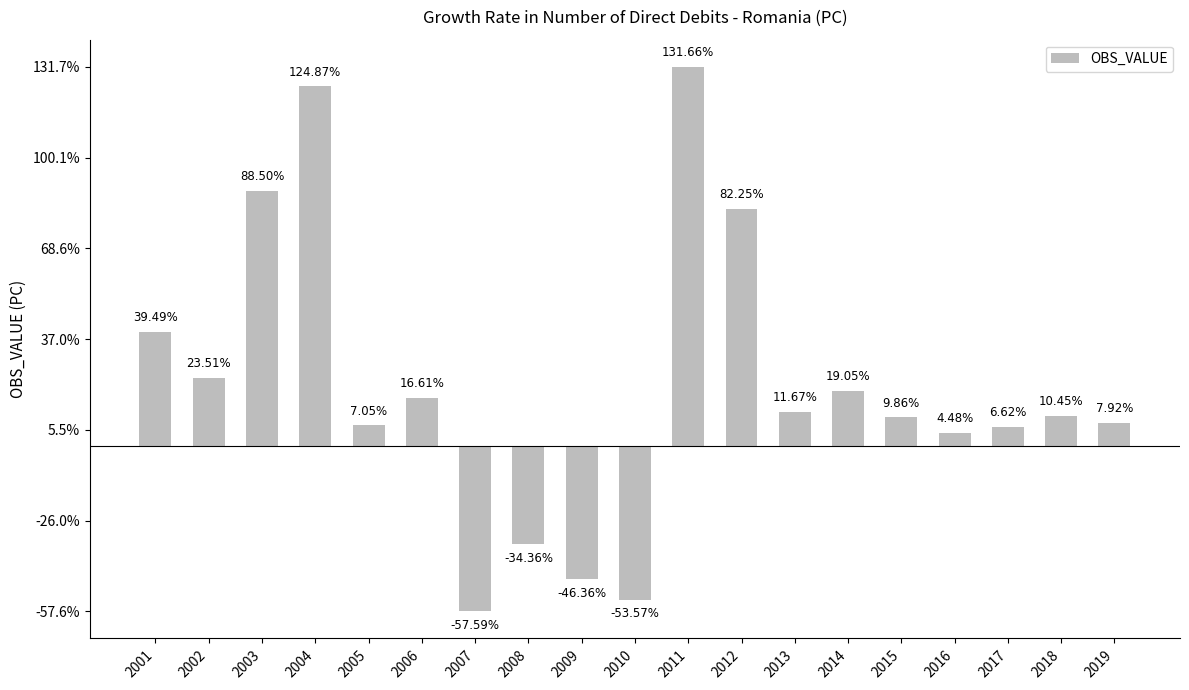

How many values are below 10?

9